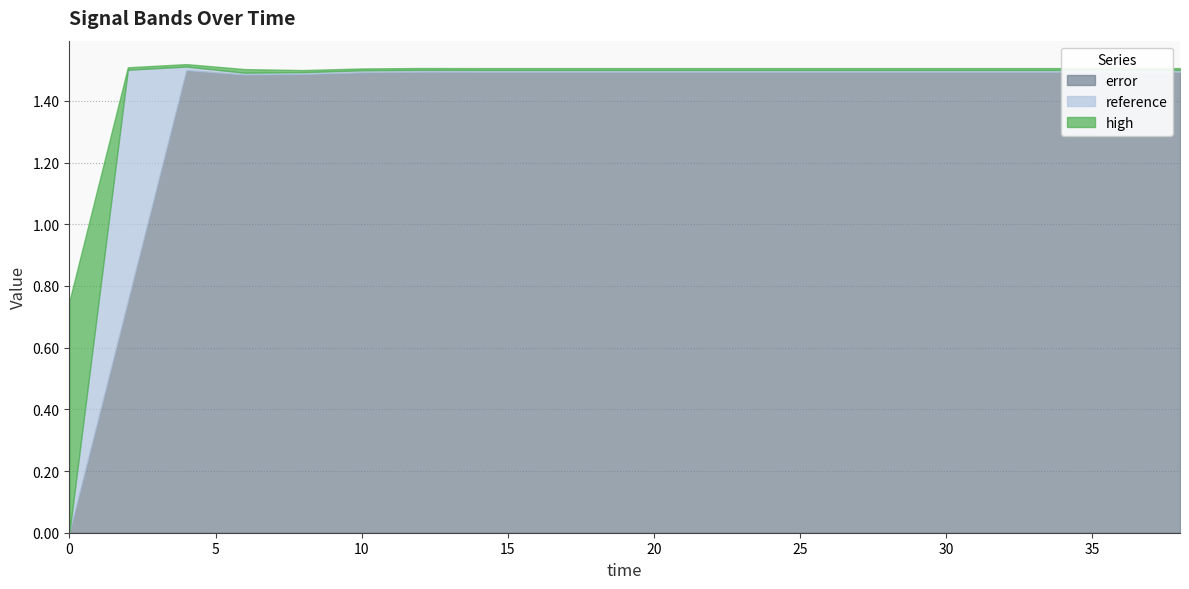

What is the value of the error point at the 7th from the left?

1.5